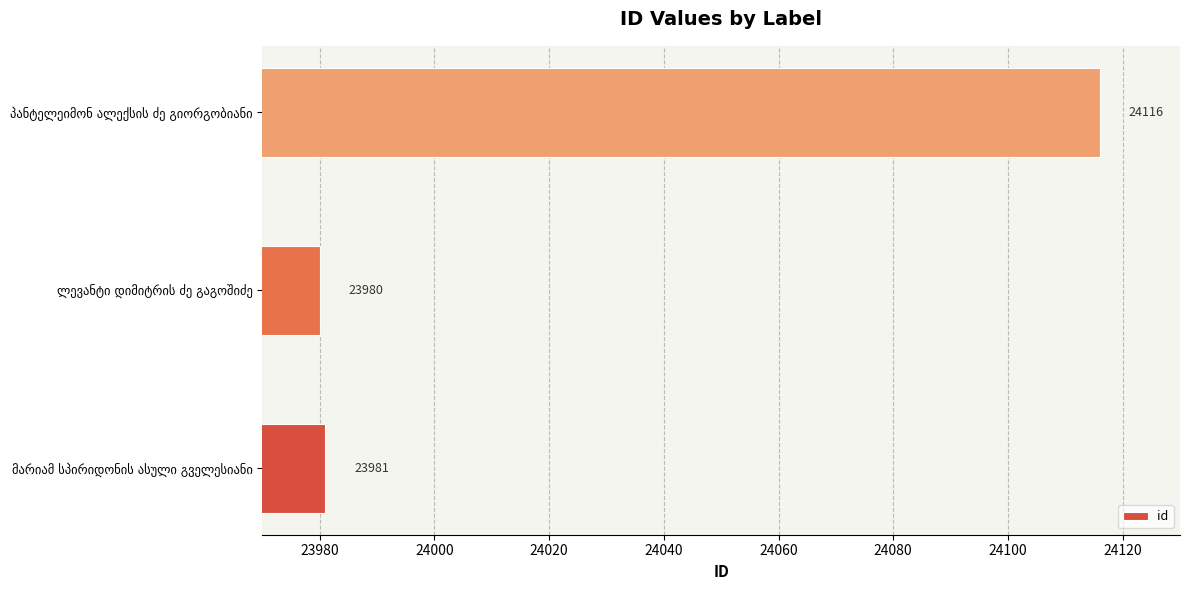

Reading bottom to top, transcribe all the data shown in this chart.

23981	23980	24116